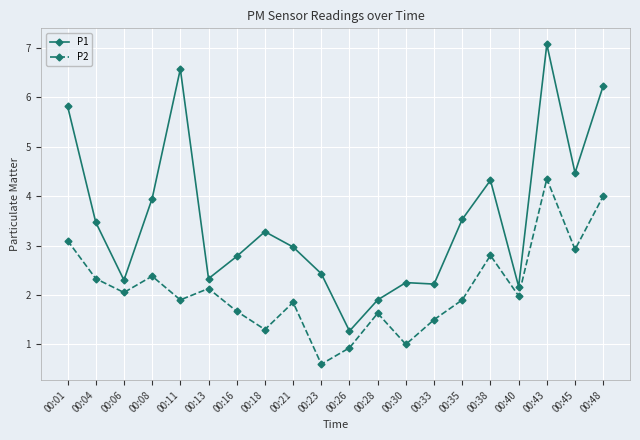

What value does the P1 series have at 00:26?

1.3